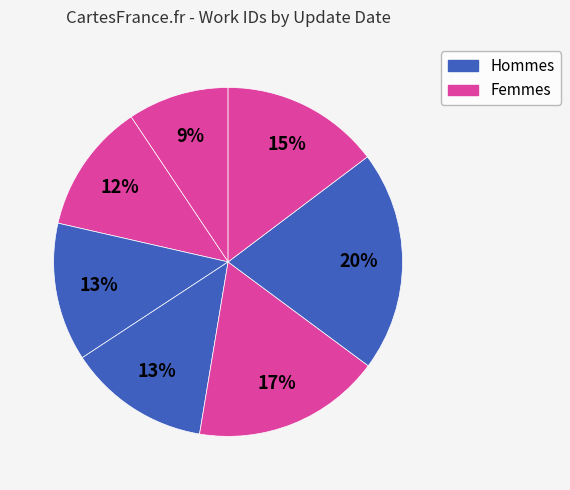

To the nearest percent, what is the average slice percentage?

14%